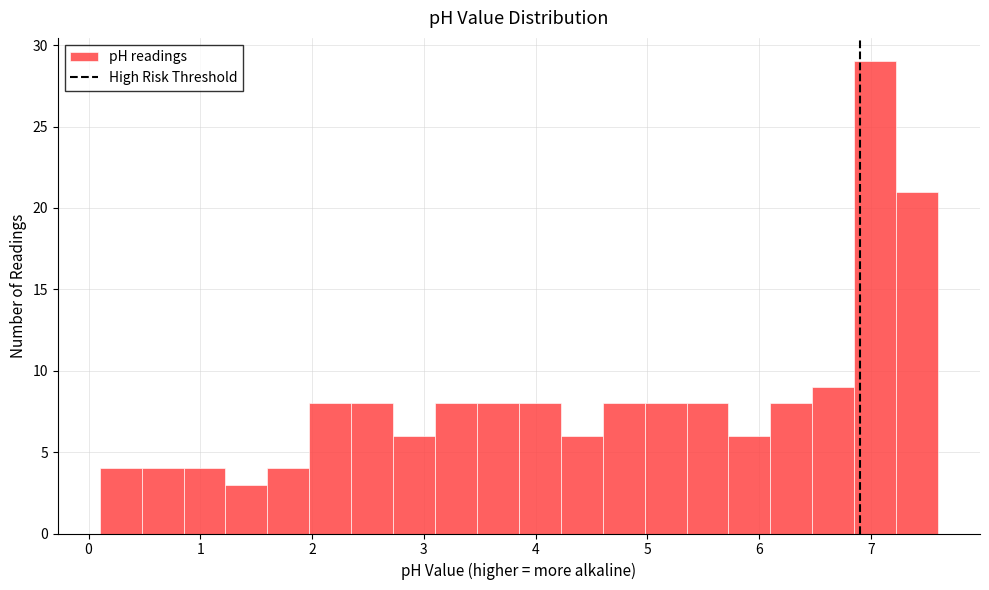

Read against the x-axis, roughly where is the centre of the tallest bar?

7.0